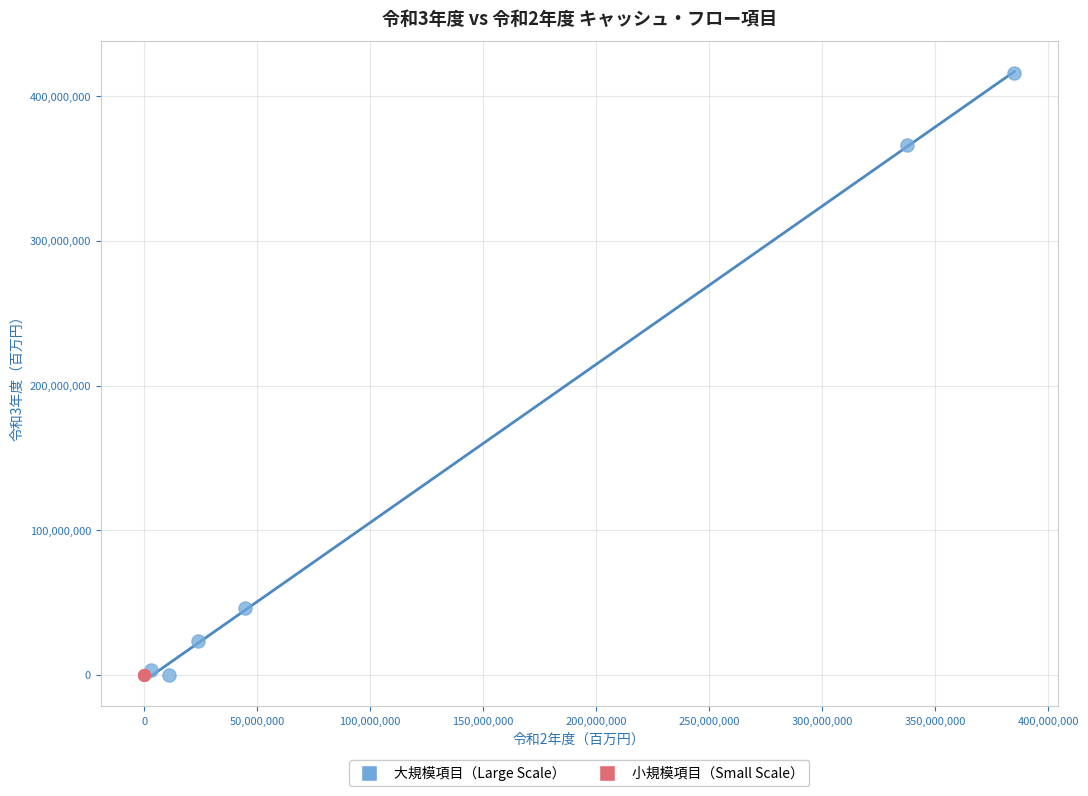

What are all the series names shown in the legend?

大規模項目（Large Scale）, 小規模項目（Small Scale）